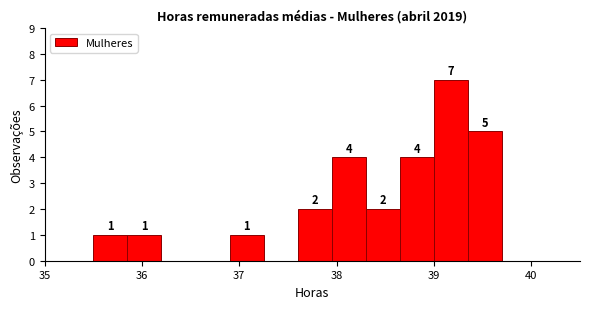

Around what value on the x-axis is the tallest bar? Give the approximate position of its centre, as read against the axis.

39.2